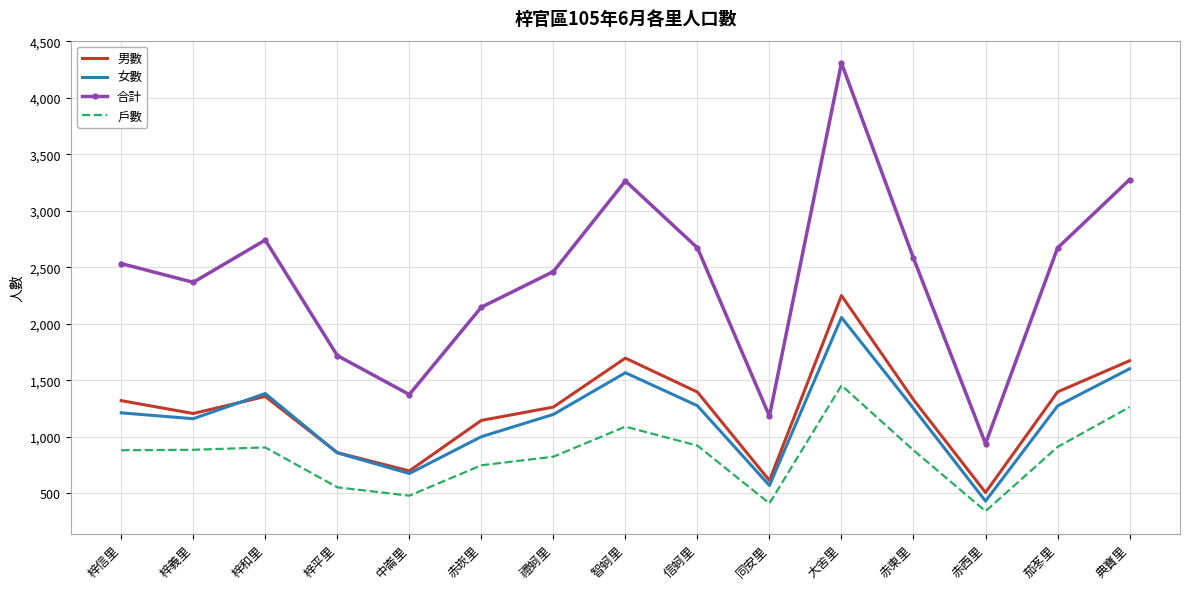

Rank the series by their maximum value, from lowest to highest.

戶數, 女數, 男數, 合計